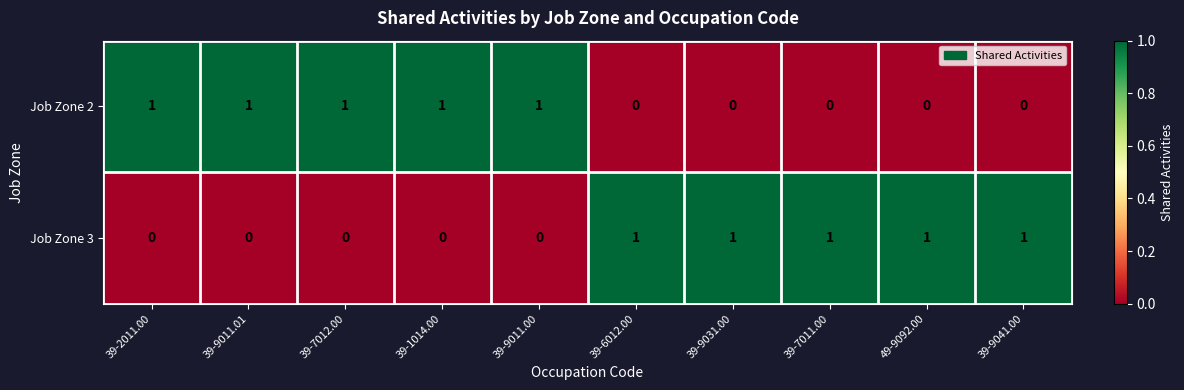

The value of Job Zone 3 at 39-1014.00 is 1. True or false?

False